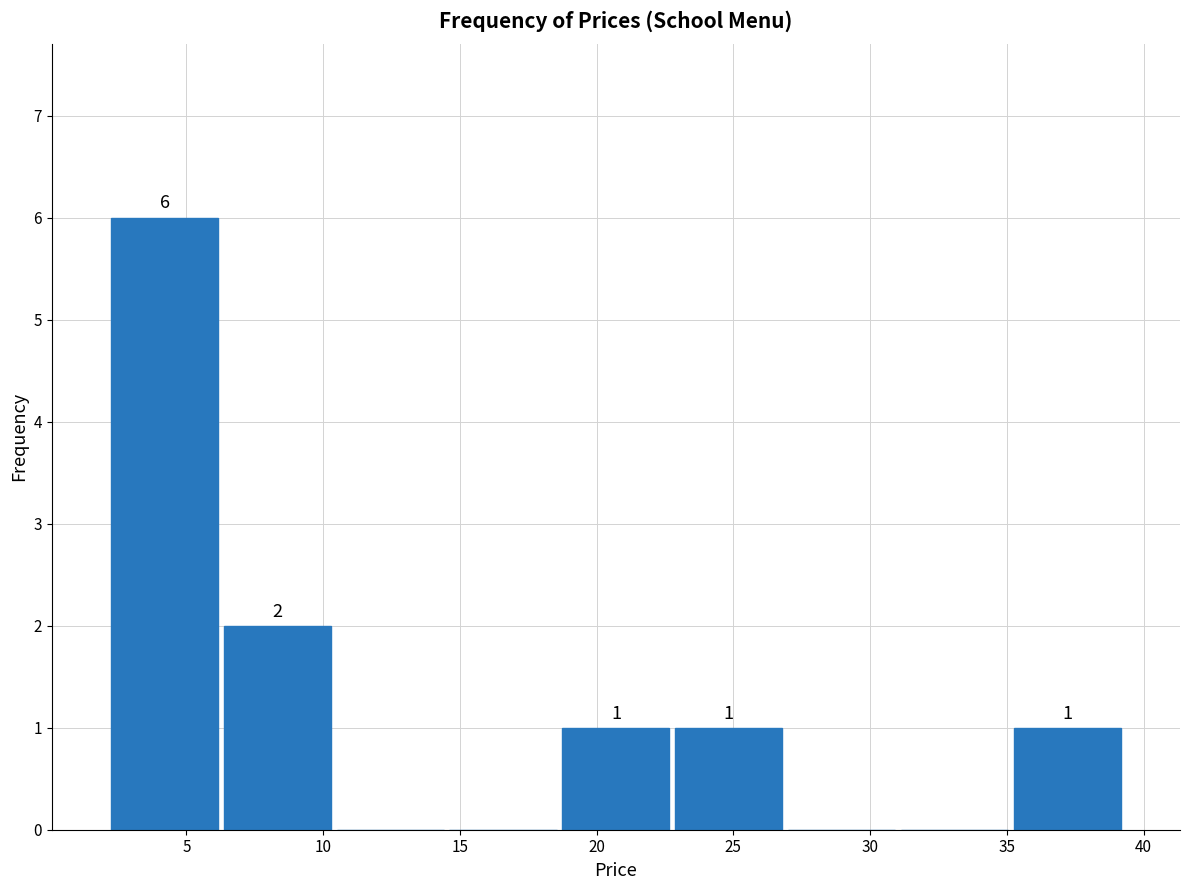

Which range on the x-axis has the tallest bar?

2.0 to 6.5